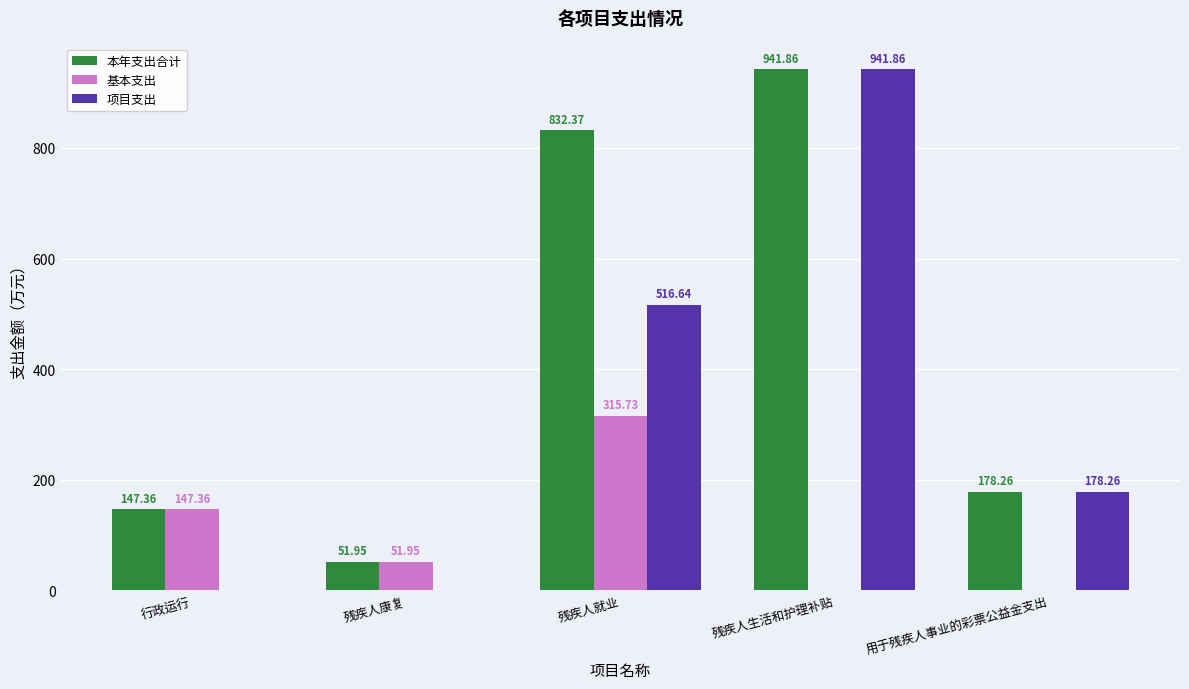

Reading right to left, list all the values displayed in this chart.

本年支出合计: 178.3	941.9	832.4	52.0	147.4
基本支出: 0.0	0.0	315.7	52.0	147.4
项目支出: 178.3	941.9	516.6	0.0	0.0